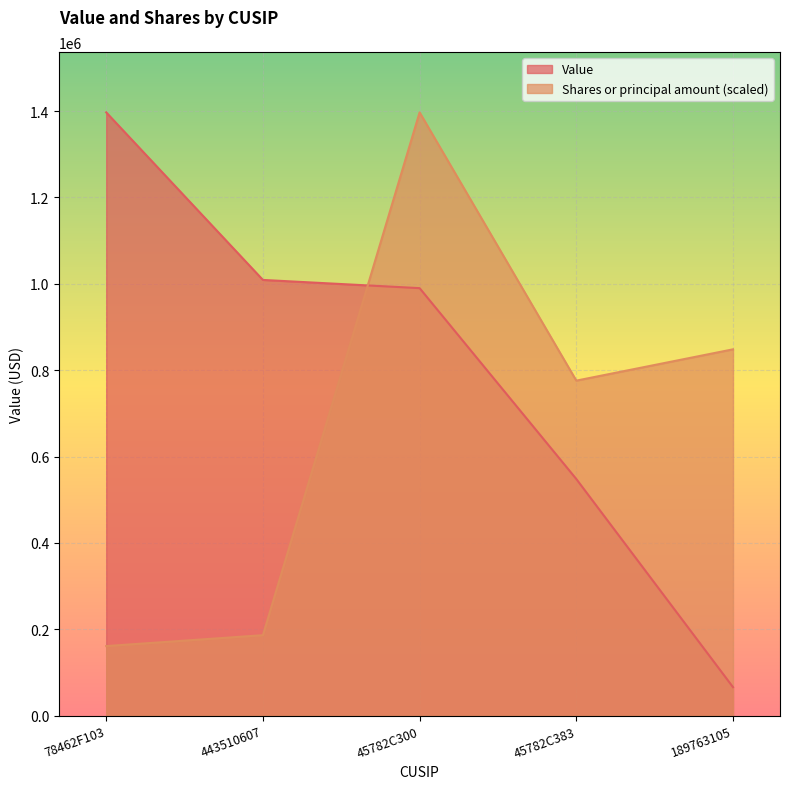

Reading left to right, transcribe all the data shown in this chart.

Value: 78462F103=1397000.0	443510607=1009000.0	45782C300=990000.0	45782C383=548000.0	189763105=66000.0
Shares or principal amount: 78462F103=161135.3	443510607=186384.7	45782C300=1397000.0	45782C383=775813.6	189763105=848308.0